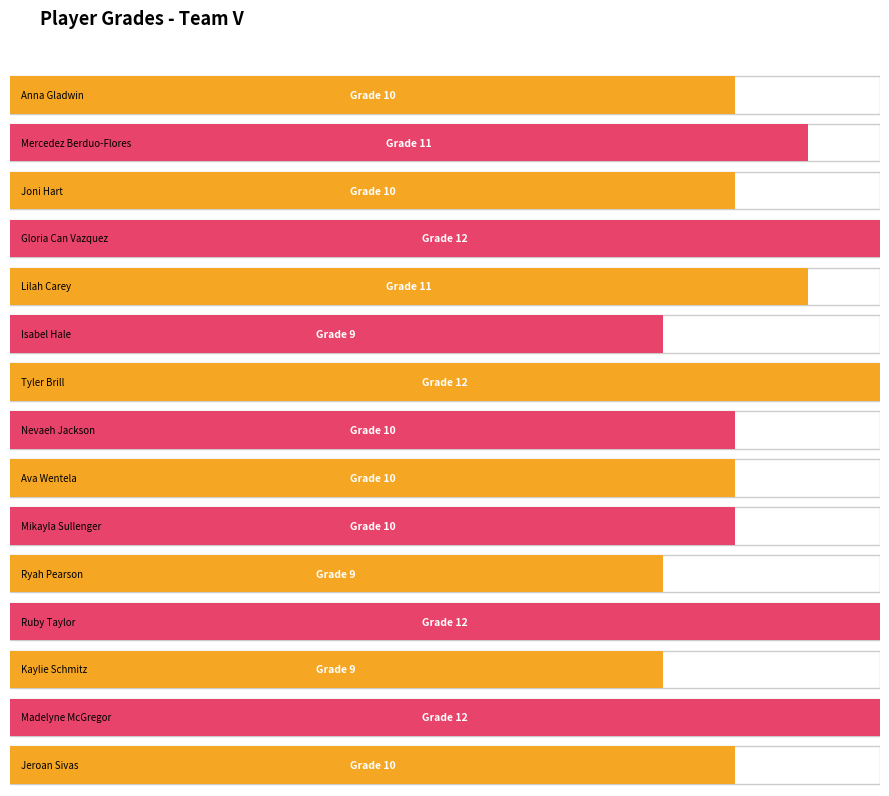

How many data points does each series have?

15